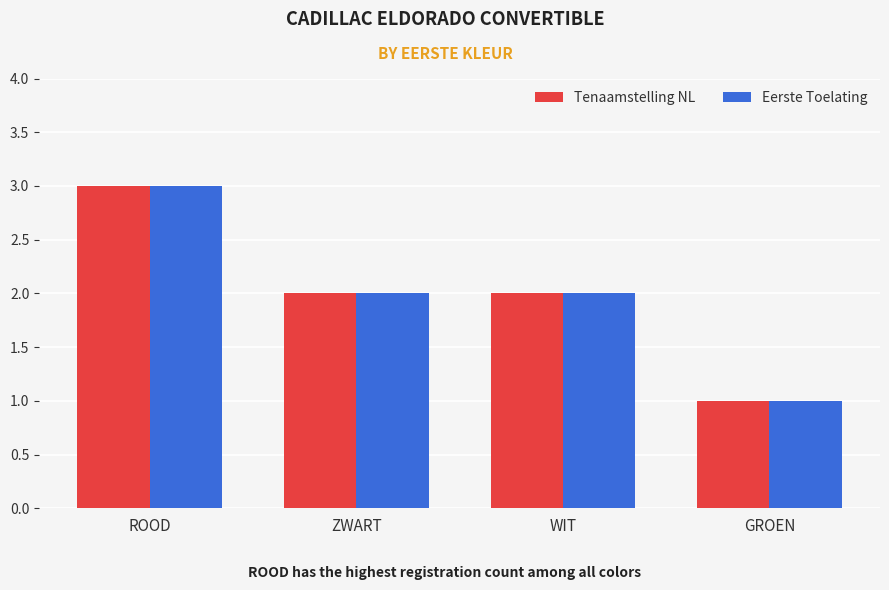

Reading right to left, list all the values displayed in this chart.

Tenaamstelling NL: GROEN=1	WIT=2	ZWART=2	ROOD=3
Eerste Toelating: GROEN=1	WIT=2	ZWART=2	ROOD=3